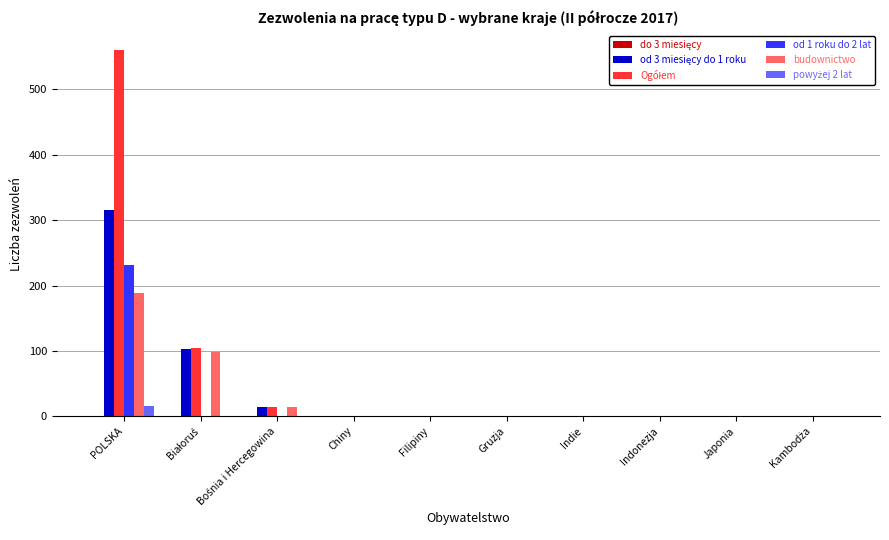

At which category does the chart reach its peak across all series?

POLSKA